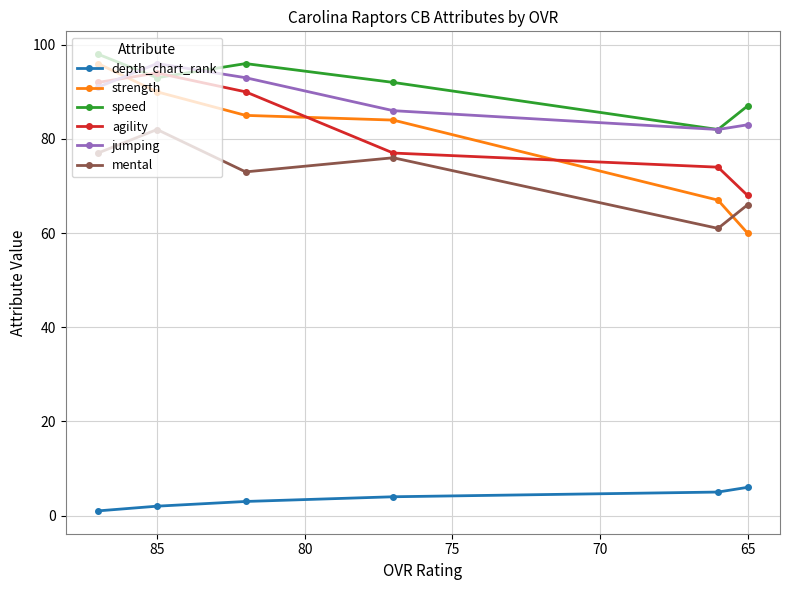

What are all the series names shown in the legend?

depth_chart_rank, strength, speed, agility, jumping, mental